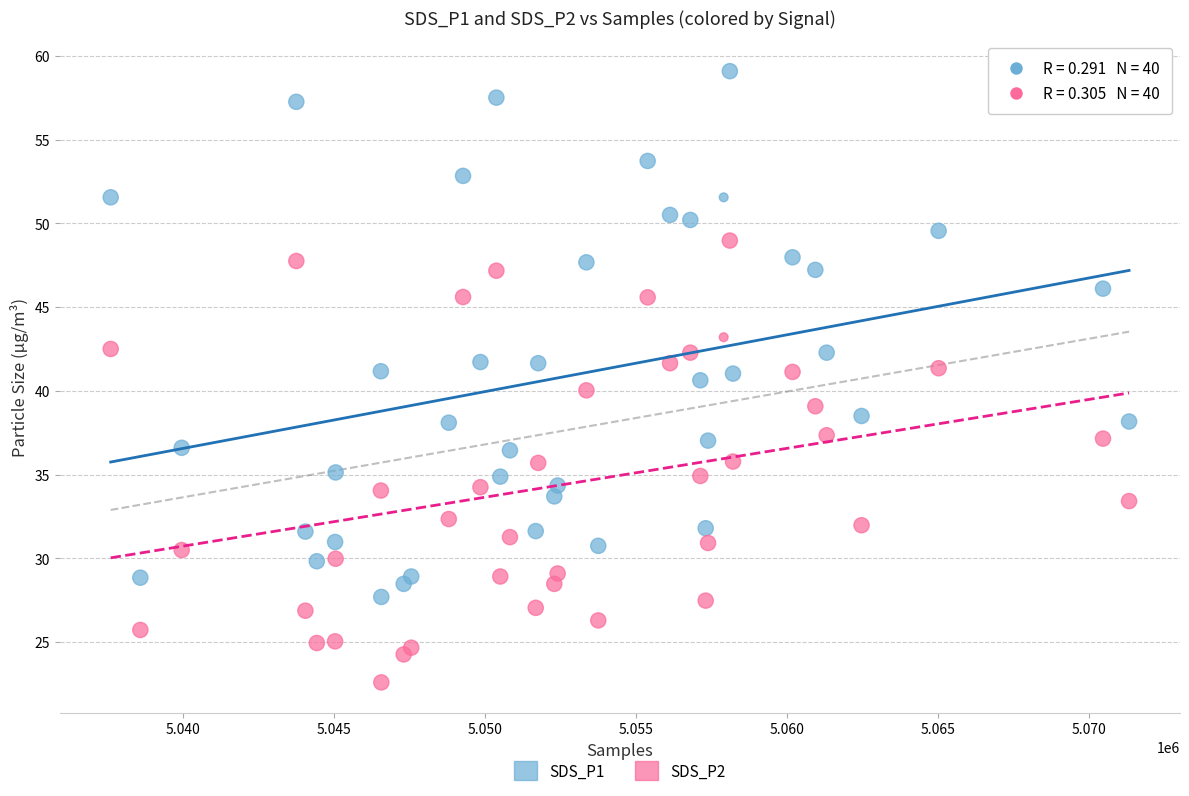

Which series reaches the minimum Y coordinate?

SDS_P2